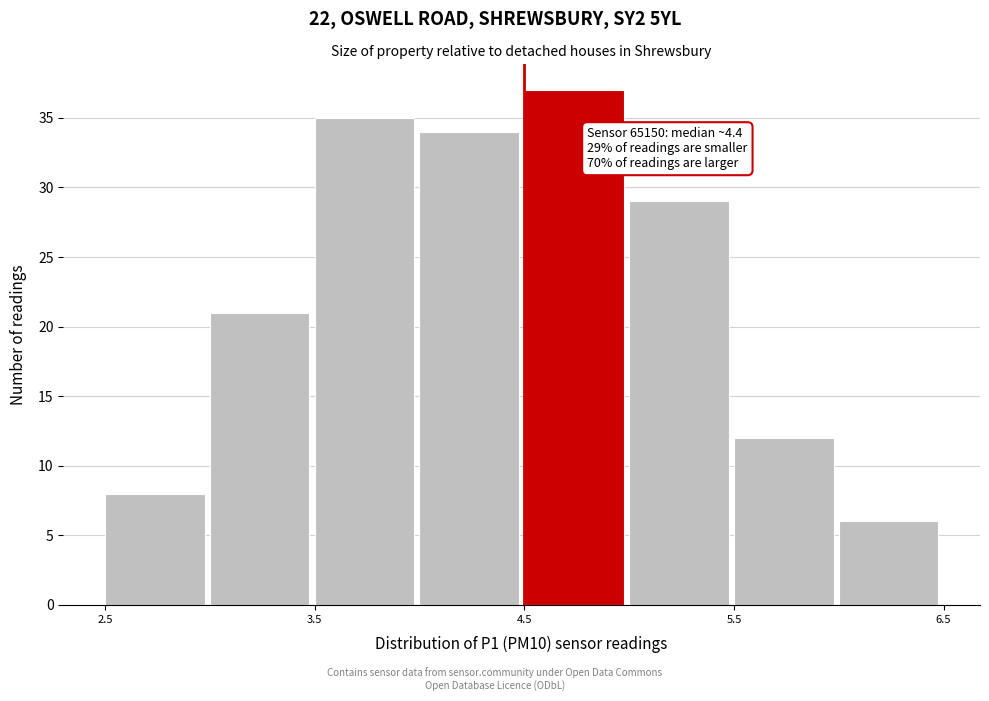

Over which range of the x-axis is the bar tallest?

4.5 to 5.0